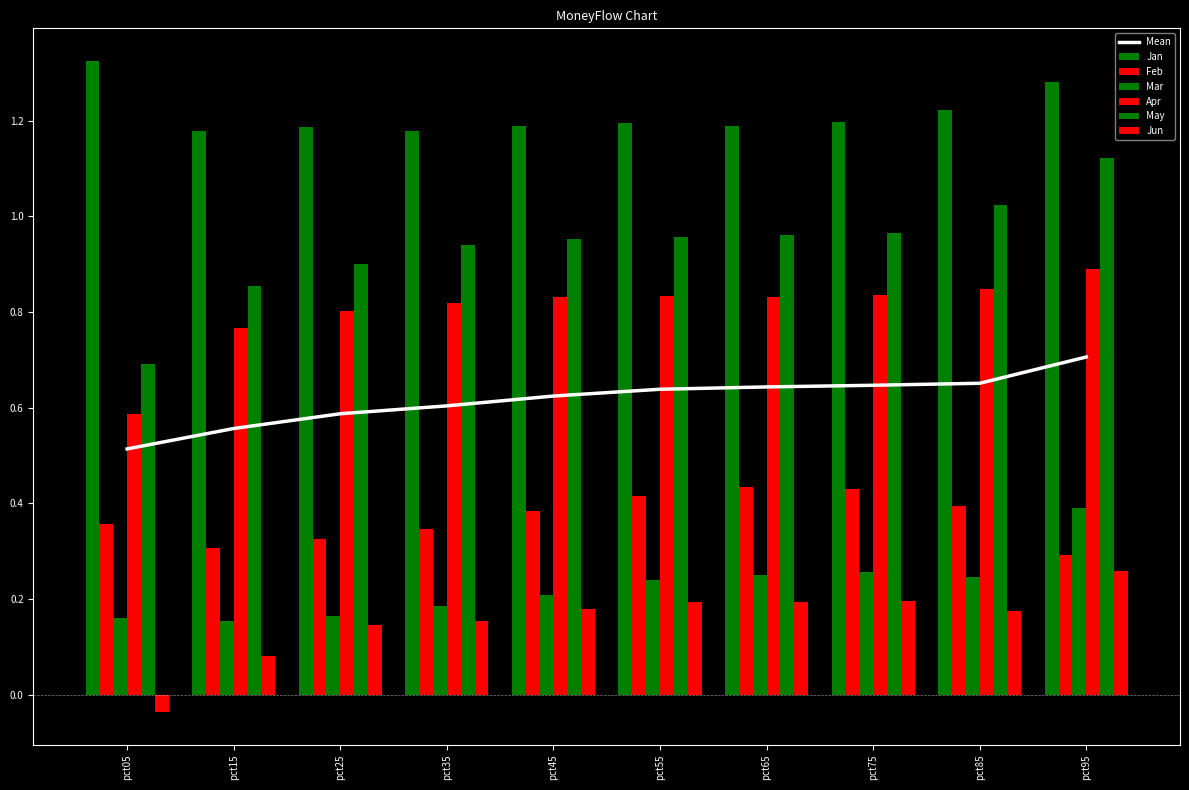

What is the value of the Jun bar at the 4th from the left?

0.2